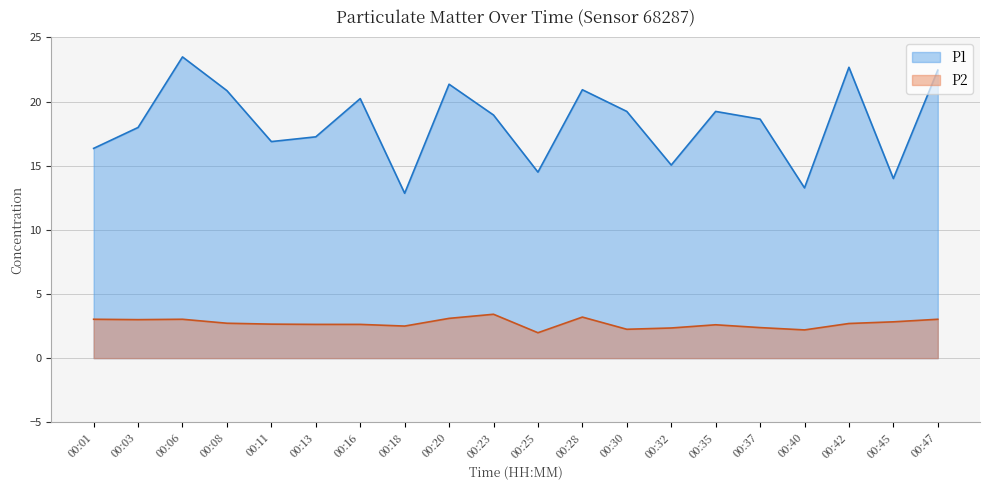

List the series in order of their overall mean, lowest first.

P2, P1